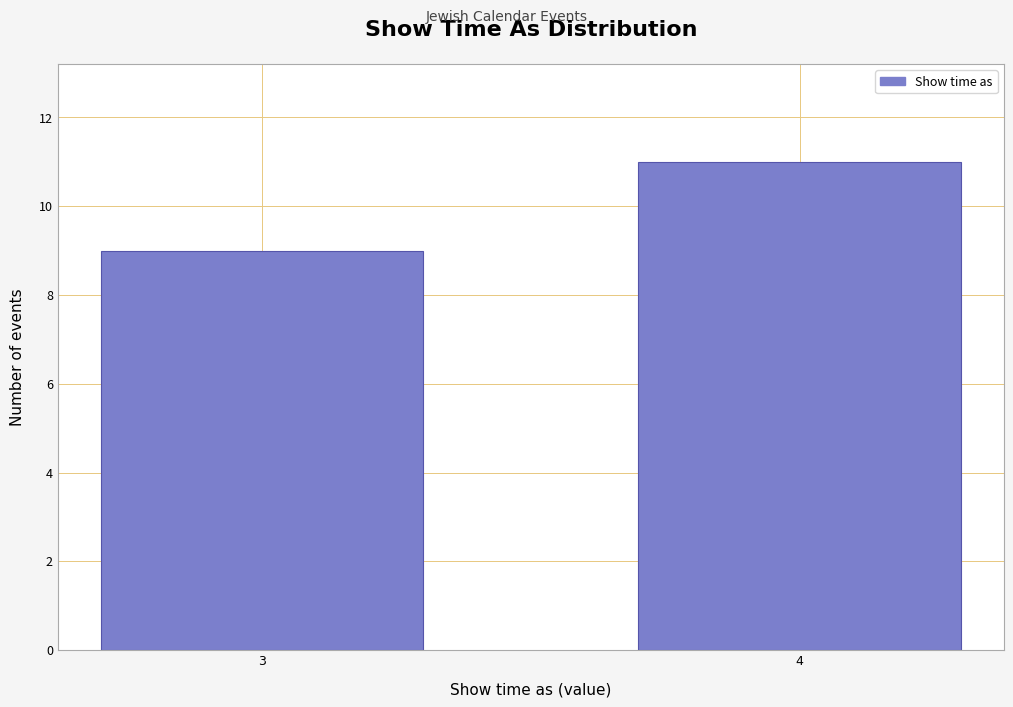

Reading left to right, list all the values displayed in this chart.

9	11